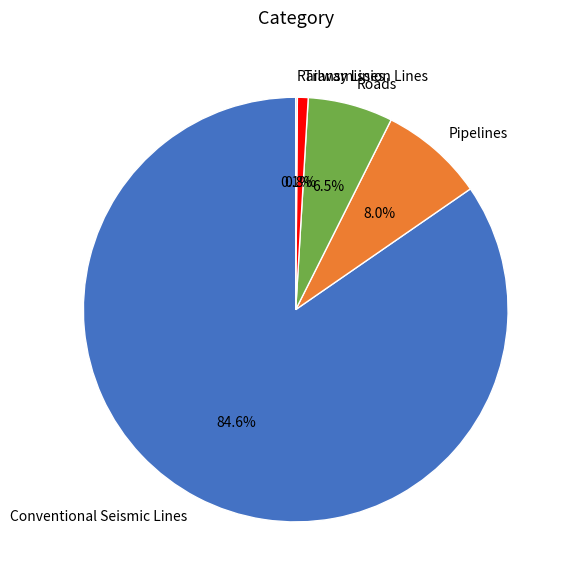

Does Roads represent more than half of the total?

No